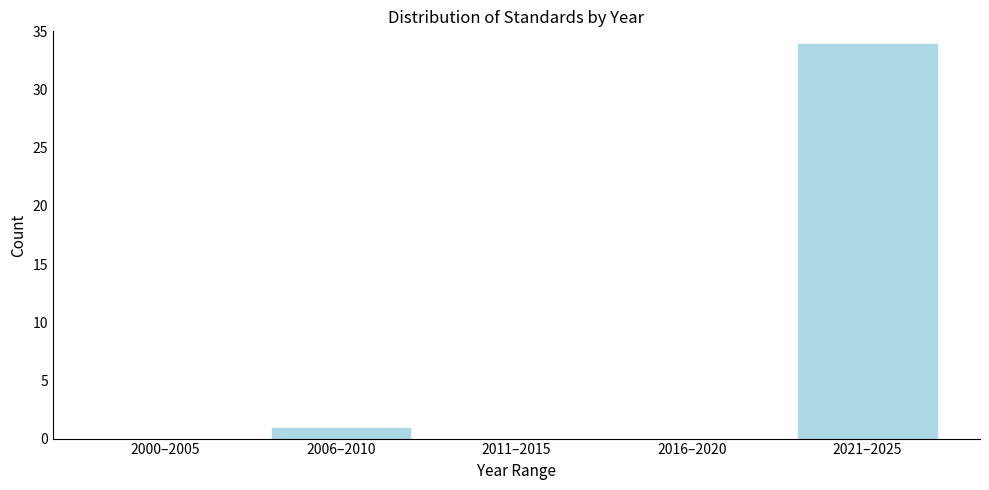

Reading left to right, transcribe all the data shown in this chart.

2000–2005=0	2006–2010=1	2011–2015=0	2016–2020=0	2021–2025=34